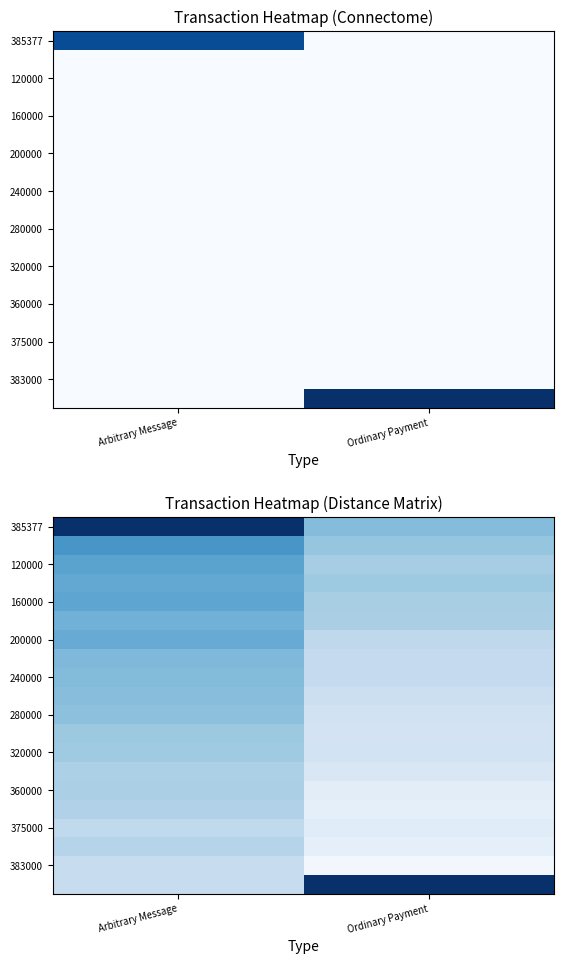

At which category is the sum across all series the highest?

Arbitrary Message